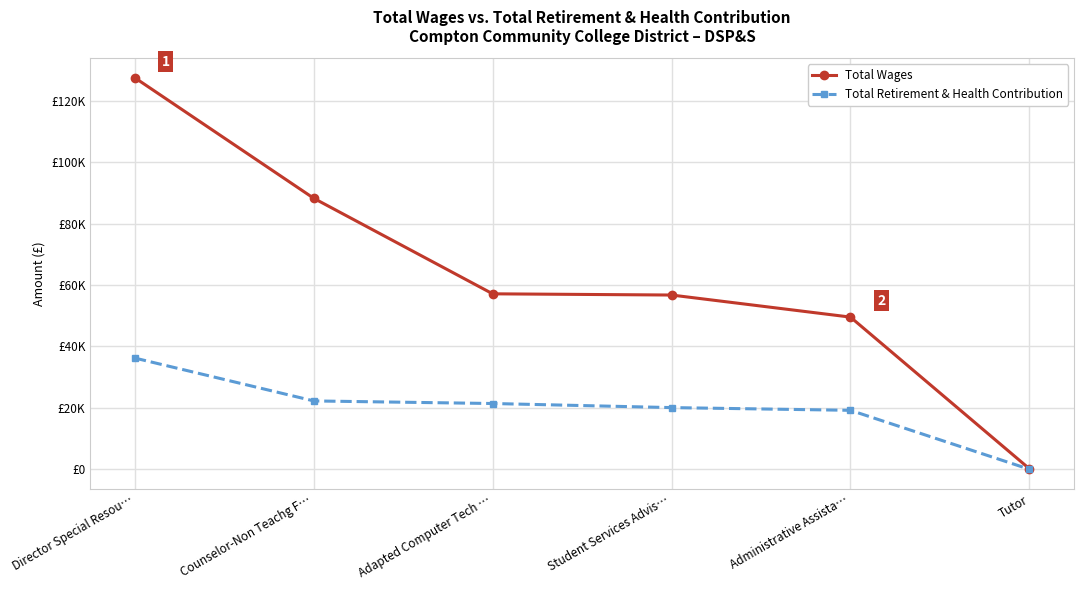

Between Director Special Resou… and Administrative Assista…, which series saw the biggest shift?

Total Wages